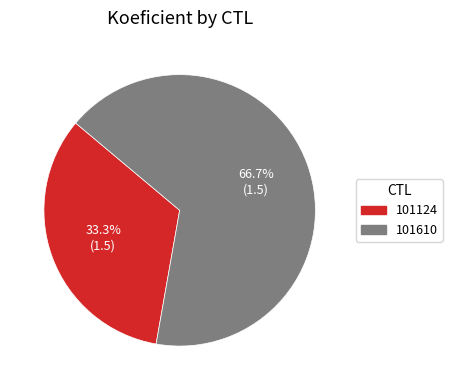

What percentage is the 101124 slice, to the nearest percent?

33%